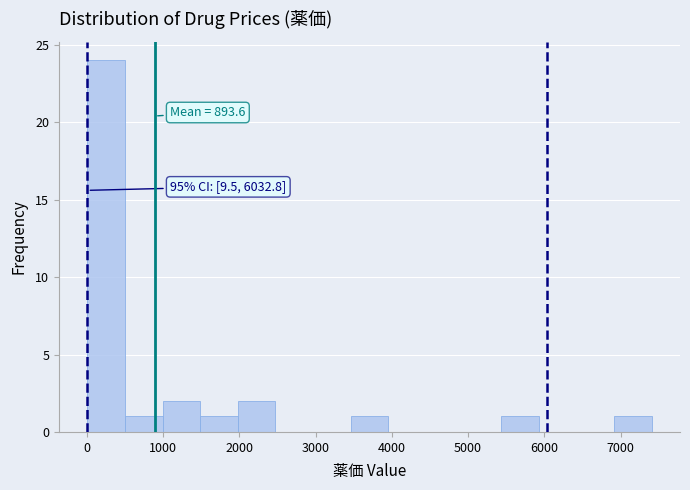

Over which range of the x-axis is the bar tallest?

0 to 500